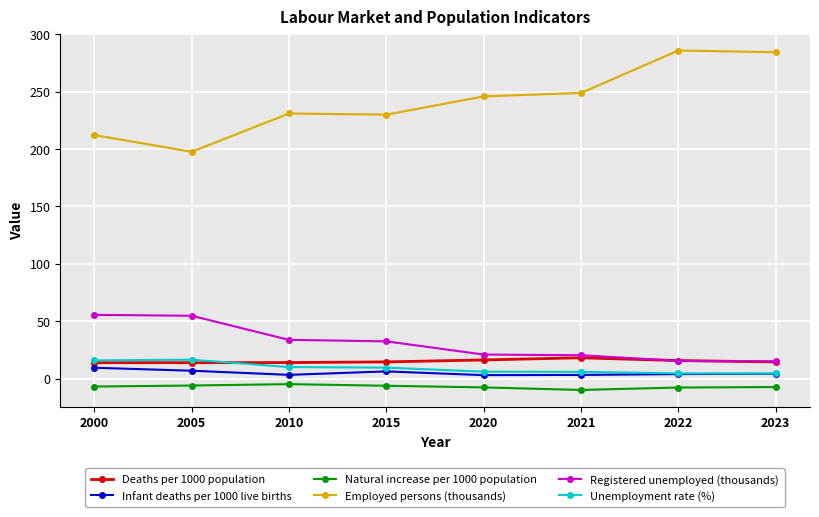

How many data points in Employed persons (thousands) are above 245?

4